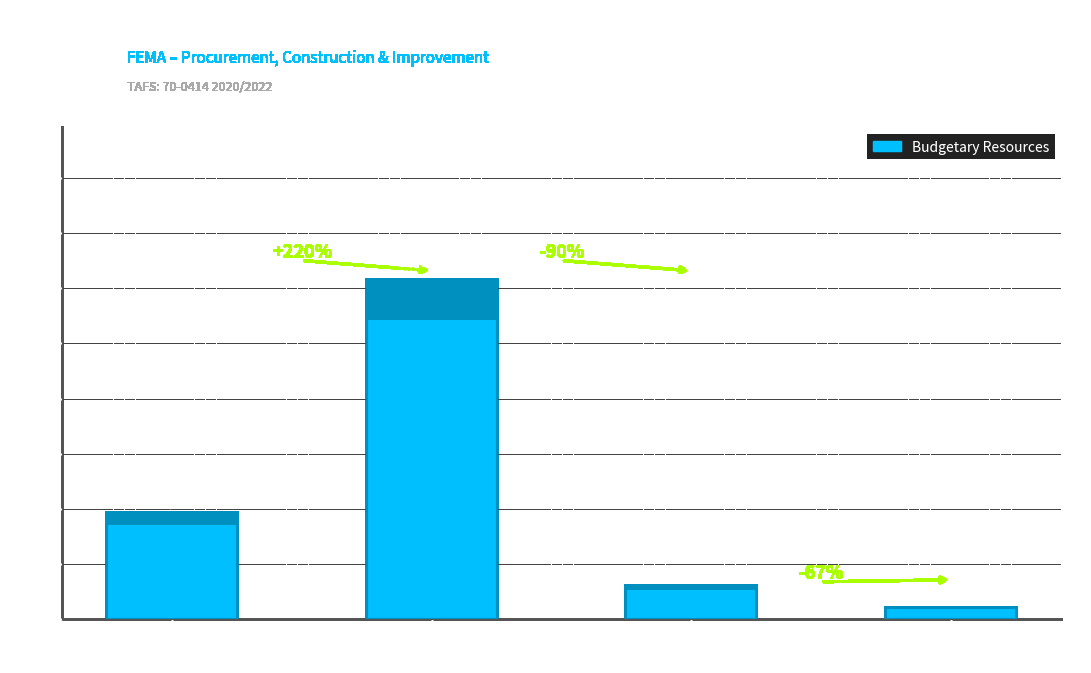

Reading right to left, list all the values displayed in this chart.

4th Quarter
Category A=100000	3rd Quarter
Category A=300000	2nd Quarter
Category A=3079414	1st Quarter
Category A=963248